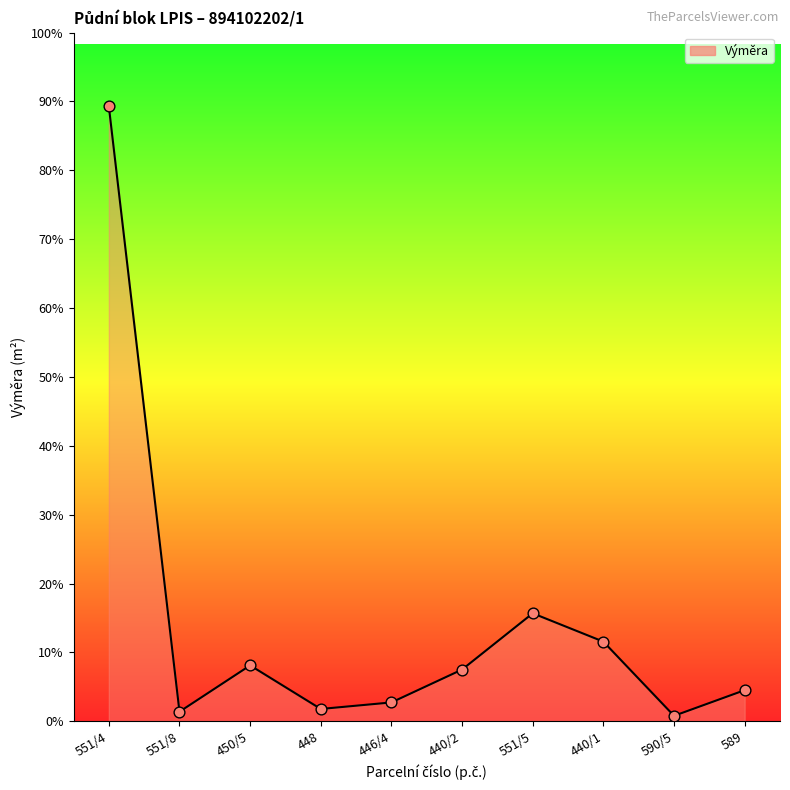

What is the ratio of the value at 440/1 to the value at 589?

2.6